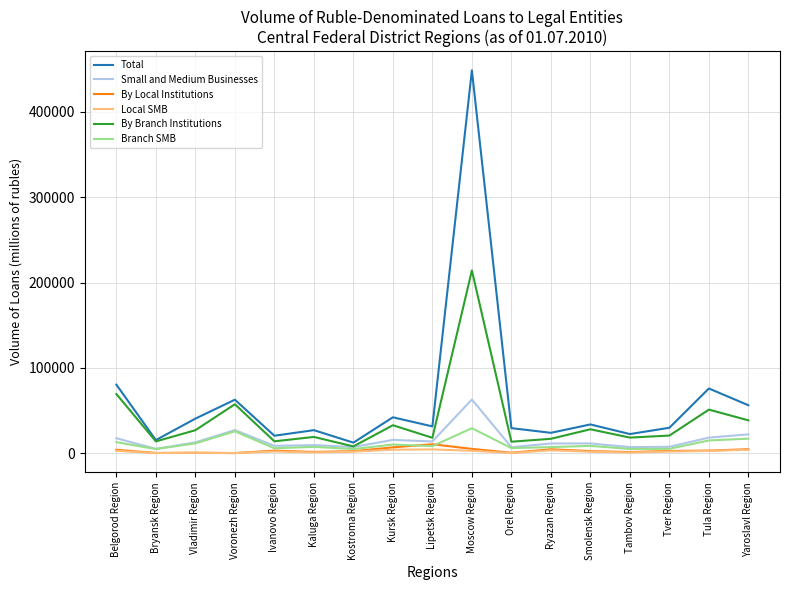

Does the chart have visible grid lines?

Yes